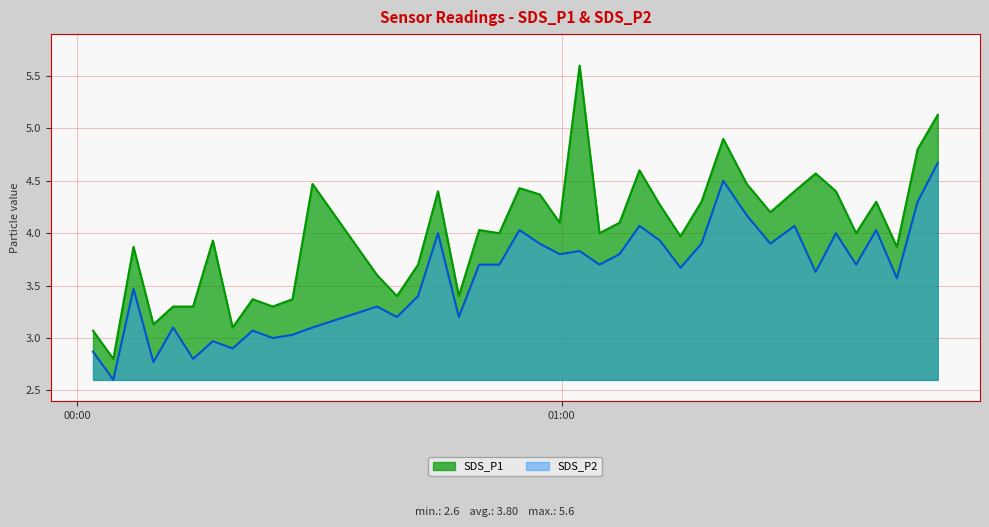

What is the approximate value of SDS_P1 at 2022/06/06 00:09:25?

3.1